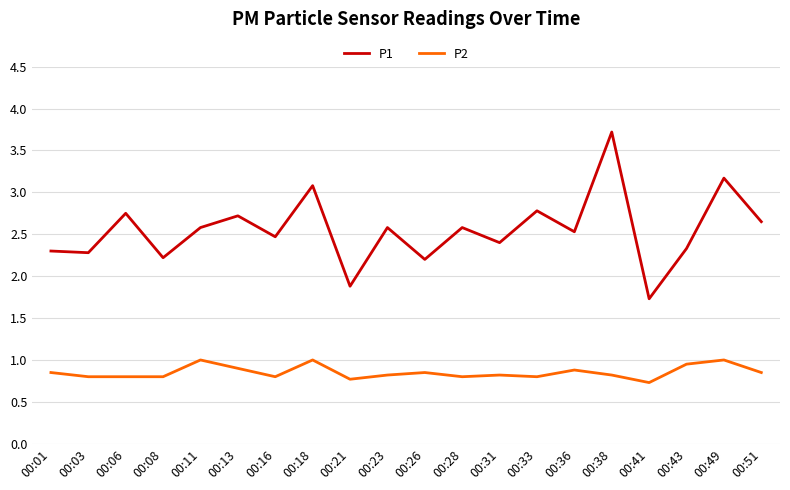

What is the total value across all series at 00:18?

4.1